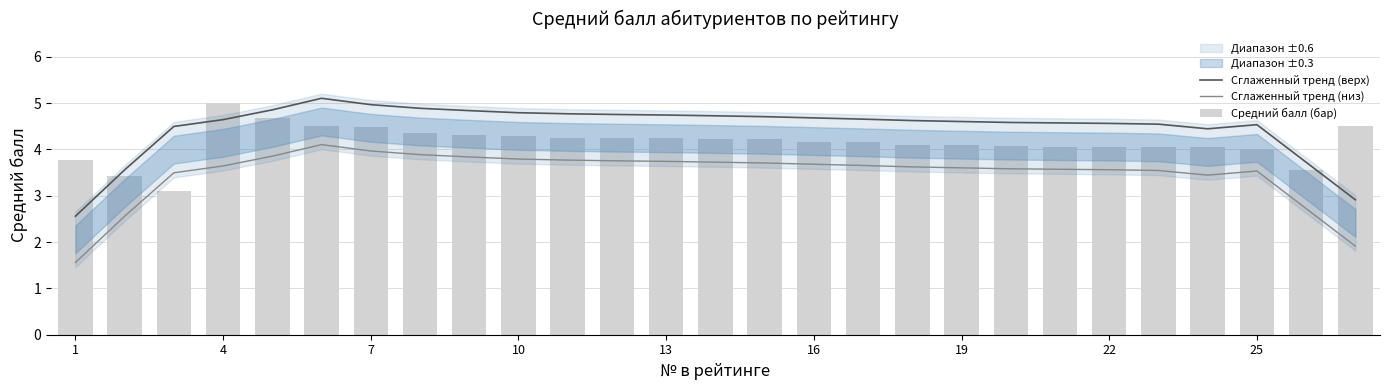

Which series has the widest spread of values?

Сглаженный тренд (верх)